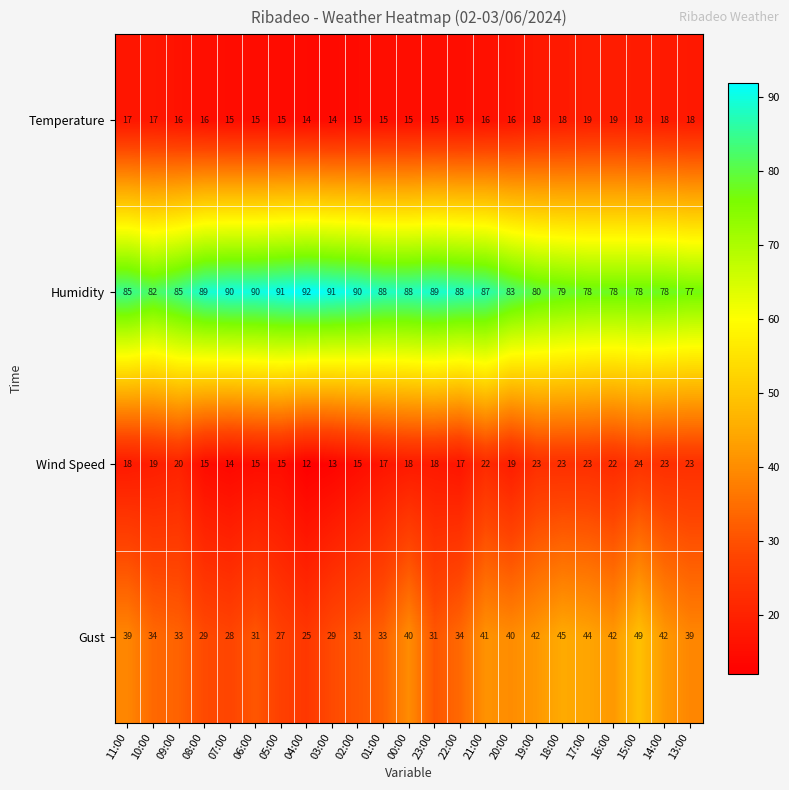

What value does the Temperature series have at 15:00?

18